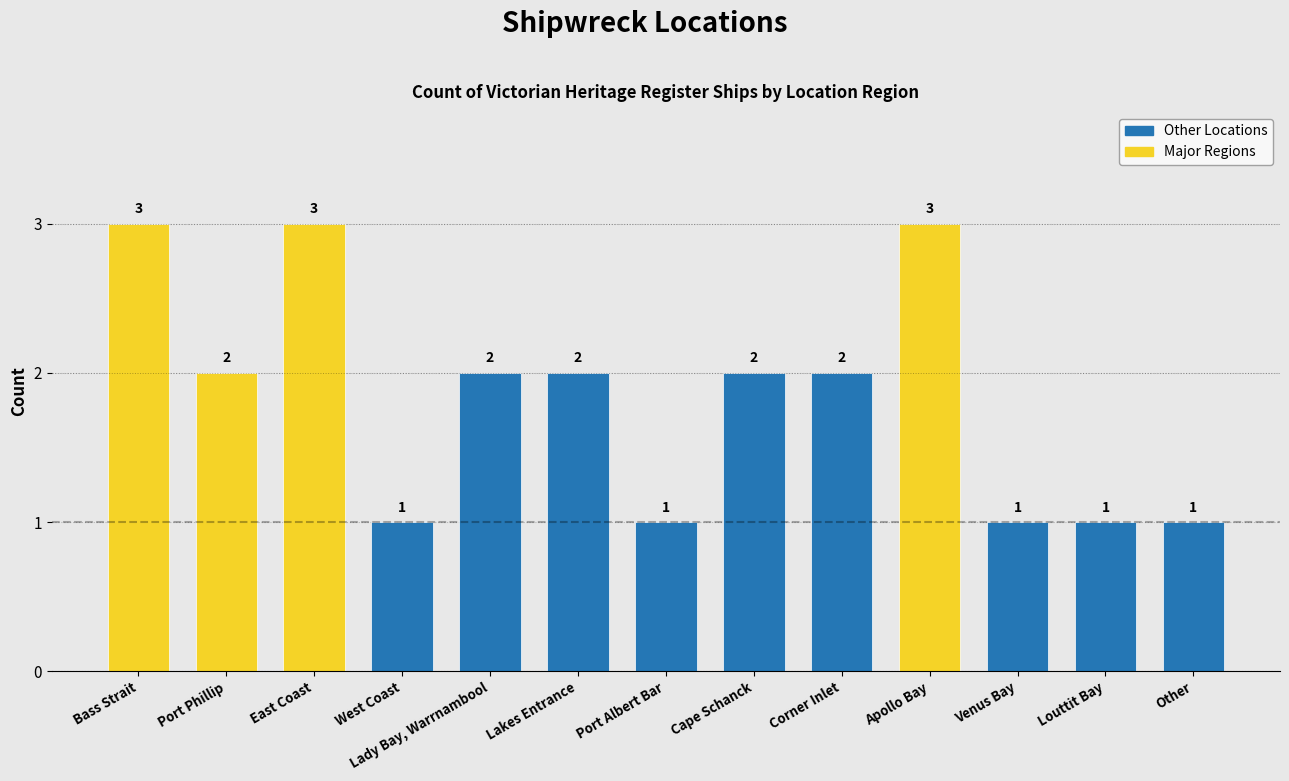

Are the bars horizontal?

No